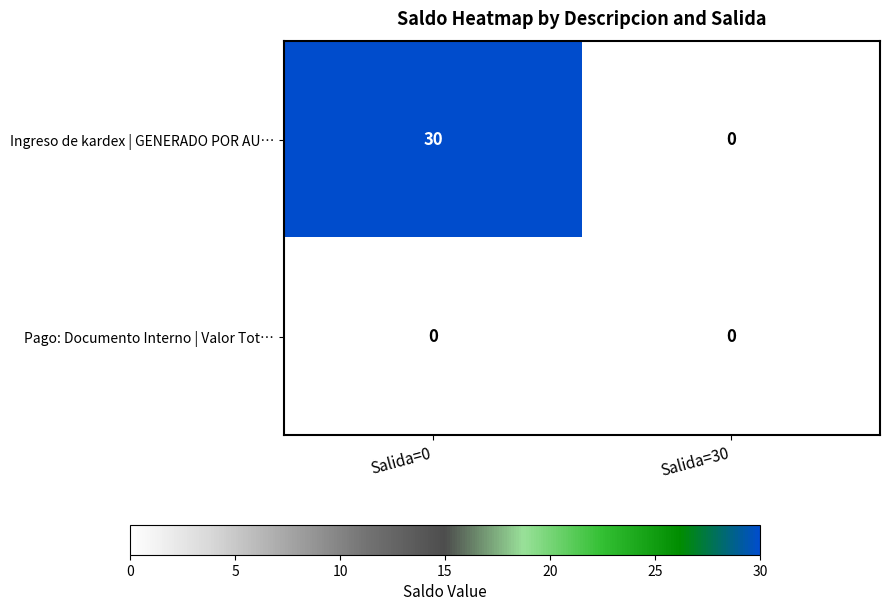

At Salida=0, list the series in order from smallest to largest.

Pago: Documento Interno | Valor Tot…, Ingreso de kardex | GENERADO POR AU…